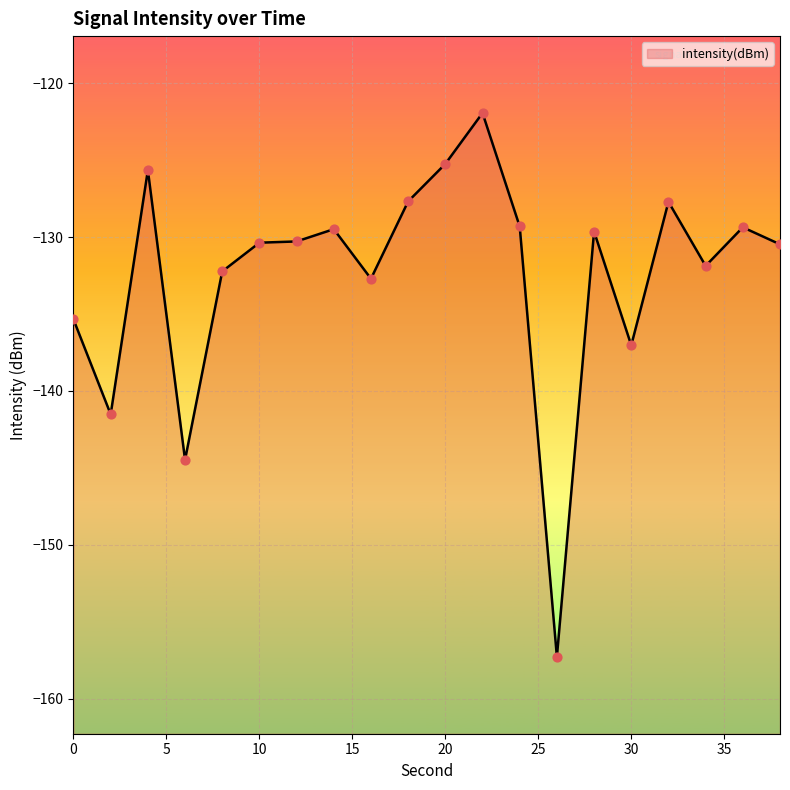

What is the change in value from 6 to 30?

+7.4